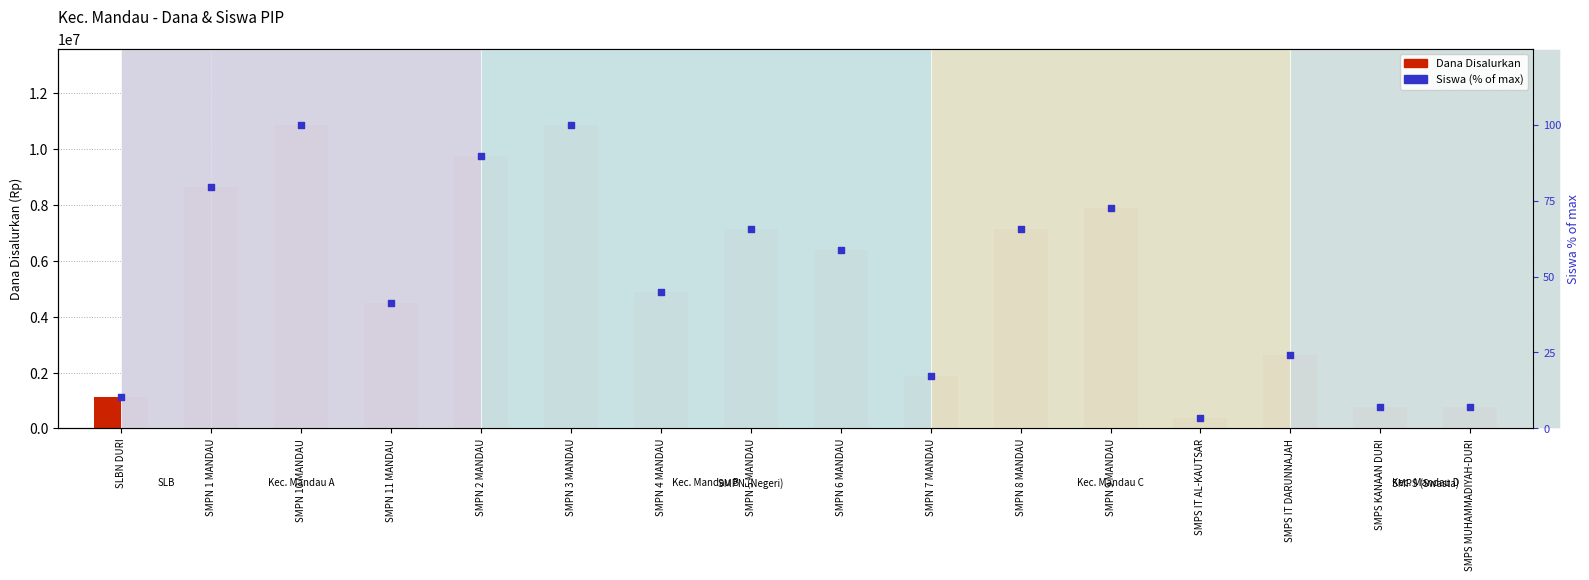

At how many categories does at least one series exceed 1291228?

12